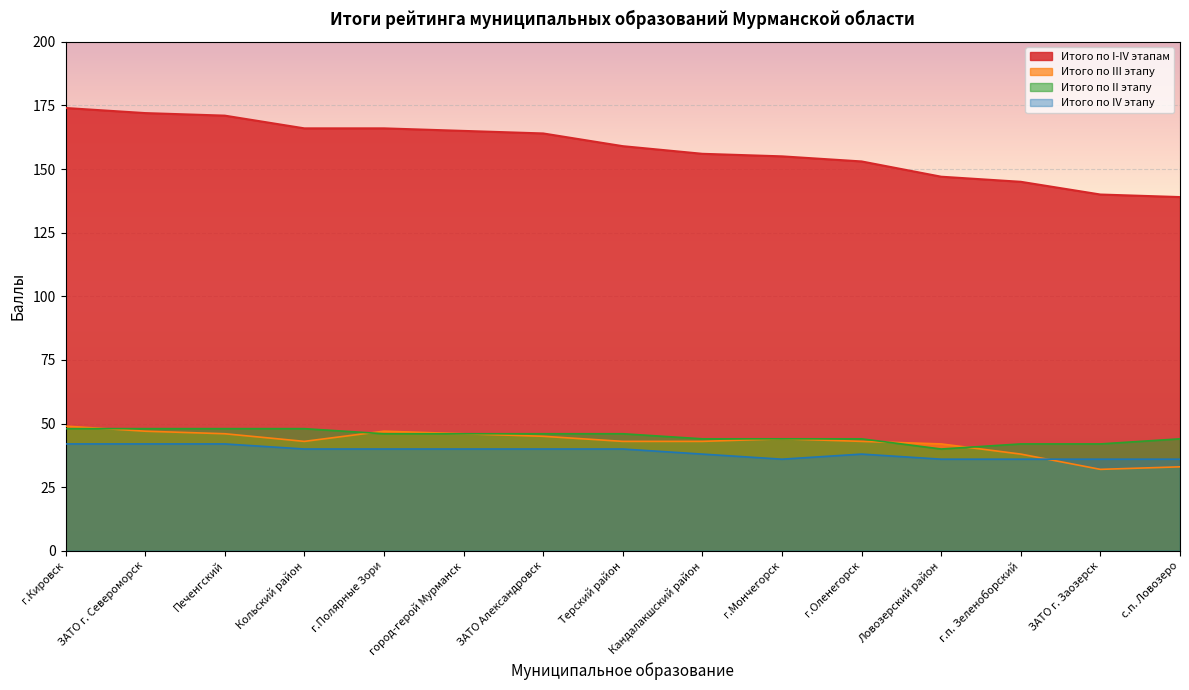

The Итого по III этапу series shows 43 at Кандалакшский район. True or false?

True